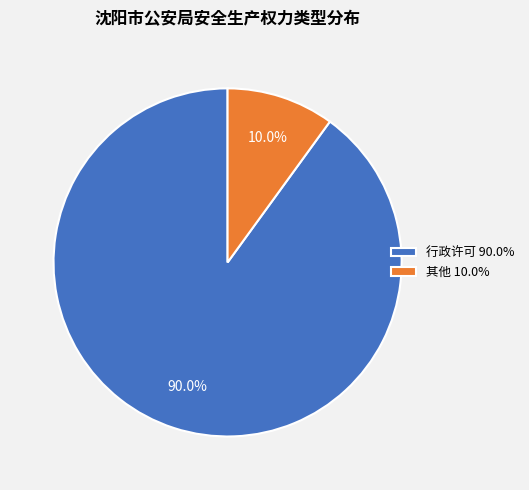

Which category accounts for the majority?

行政许可